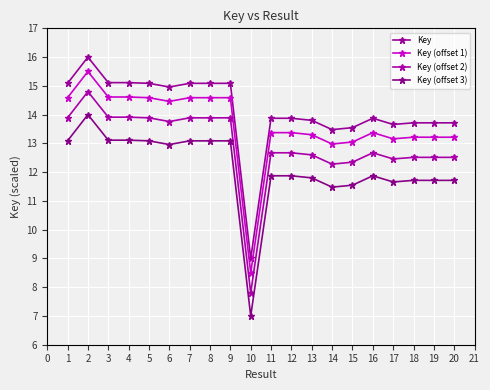

What is the total value across all series at 17?

50.9